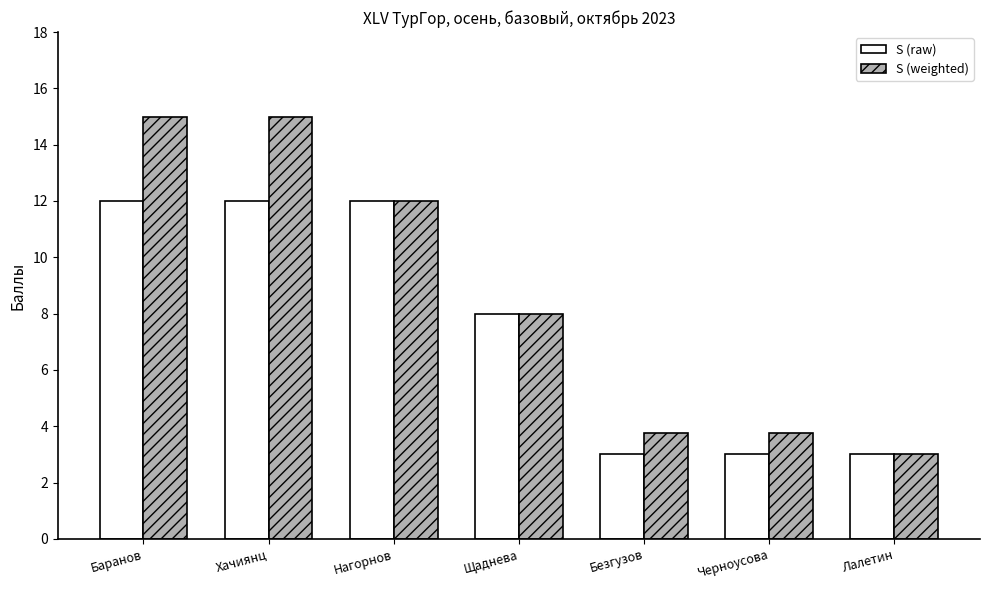

Reading left to right, what are all the values shown in this chart?

S (raw): 12.0	12.0	12.0	8.0	3.0	3.0	3.0
S (weighted): 15.0	15.0	12.0	8.0	3.8	3.8	3.0